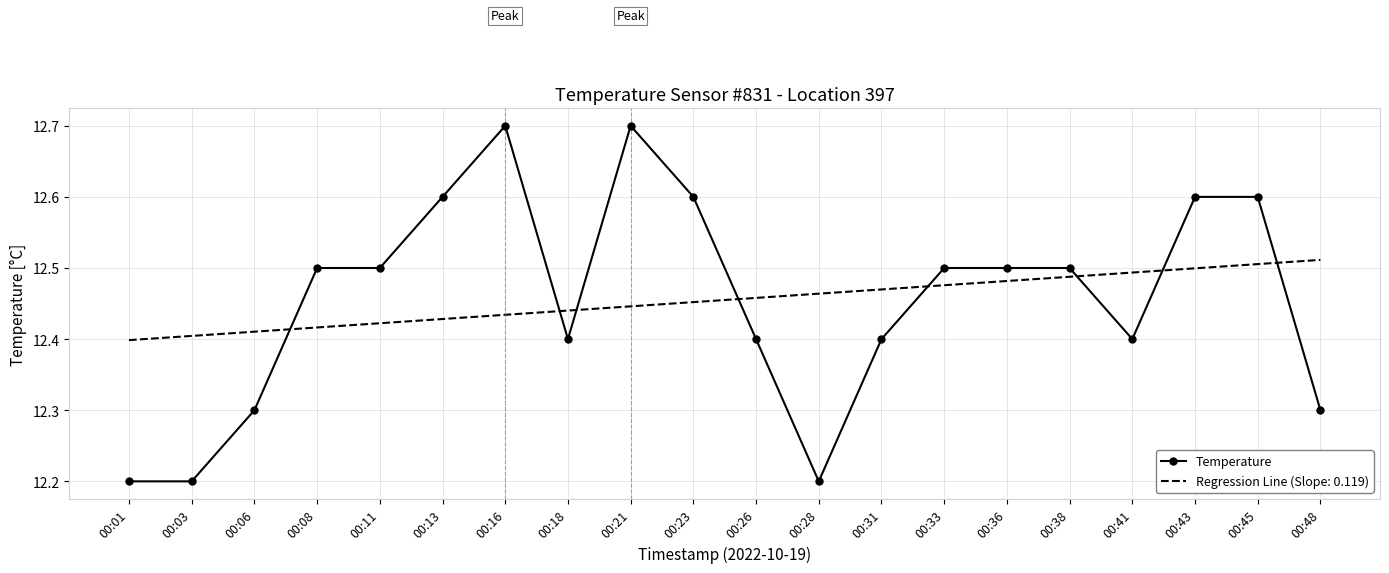

Which series changed the most between 00:06 and 00:43?

Temperature